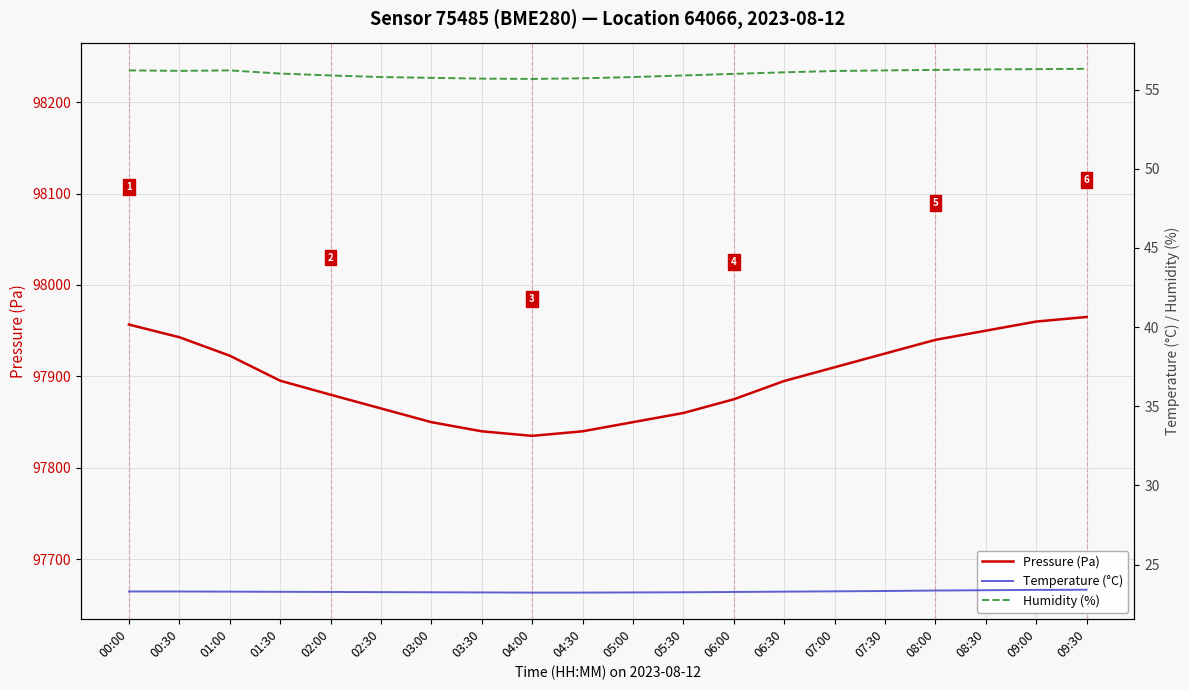

Count the number of categories in the chart.

20